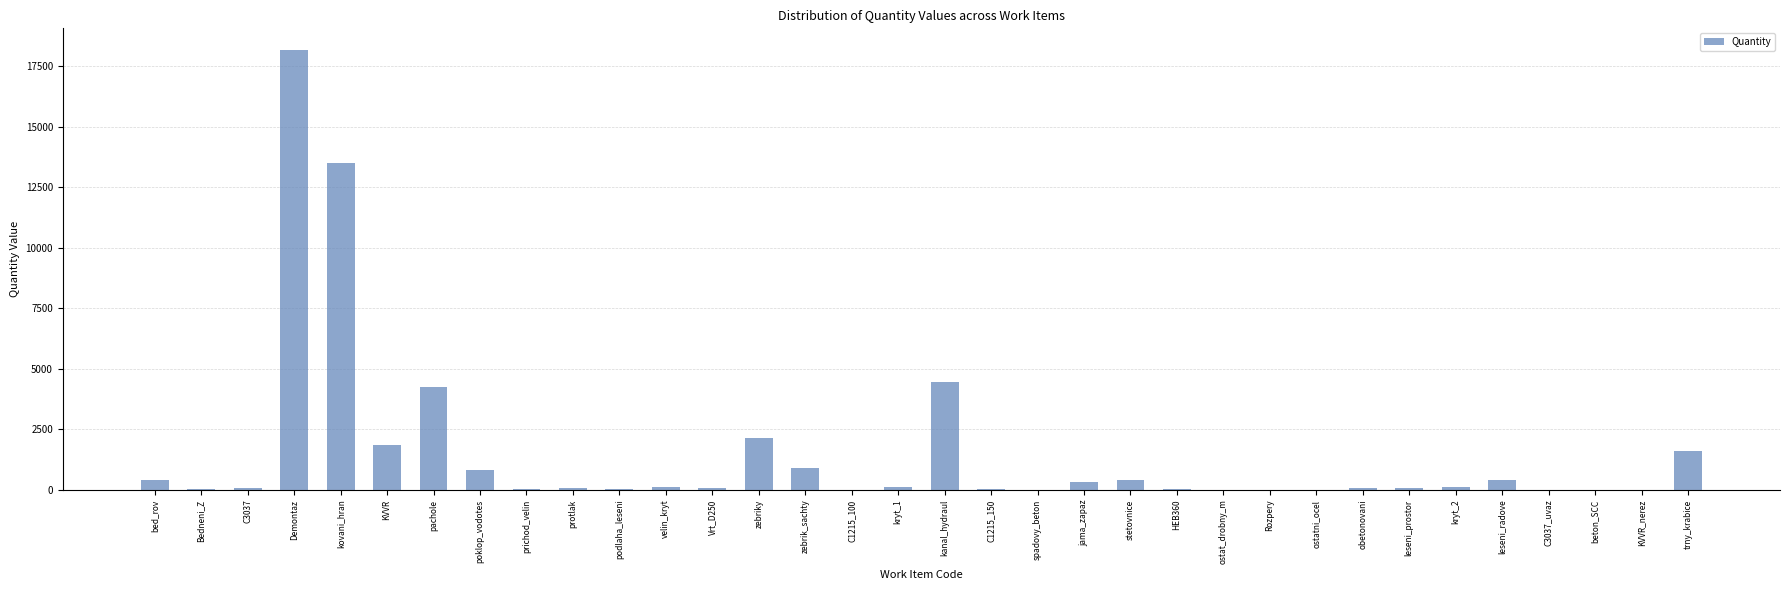

Which category has the highest value across all series?

Demontaz